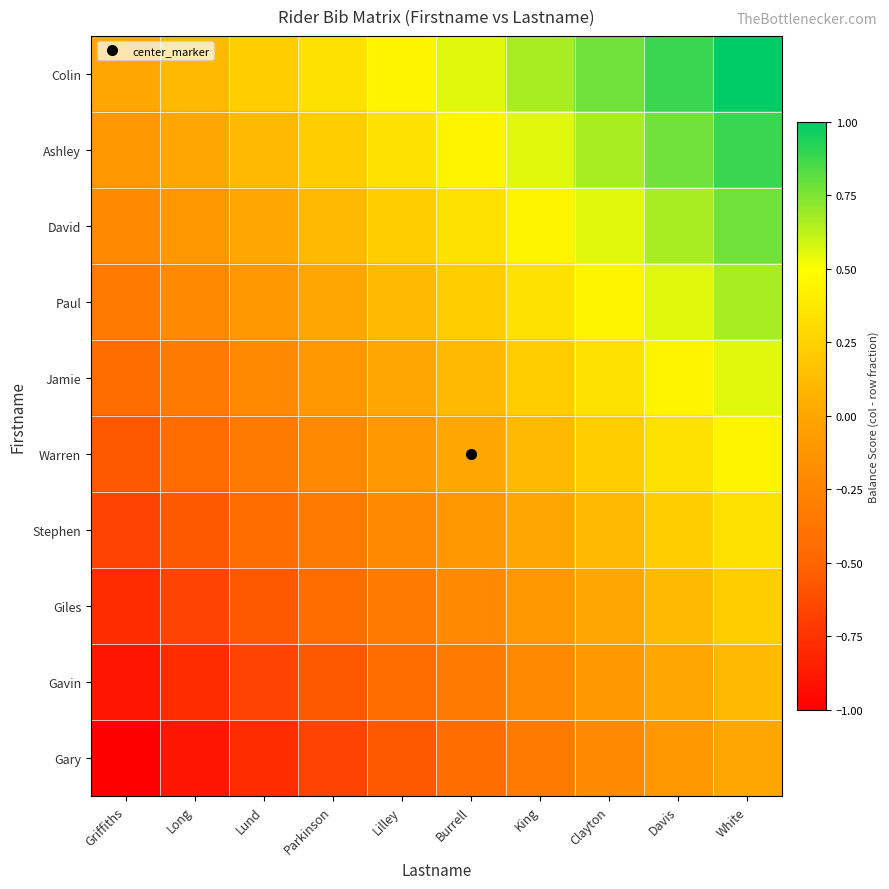

Reading left to right, list all the values displayed in this chart.

Colin: Griffiths=0.0	Long=0.1	Lund=0.2	Parkinson=0.3	Lilley=0.4	Burrell=0.6	King=0.7	Clayton=0.8	Davis=0.9	White=1.0
Ashley: Griffiths=-0.1	Long=0.0	Lund=0.1	Parkinson=0.2	Lilley=0.3	Burrell=0.4	King=0.6	Clayton=0.7	Davis=0.8	White=0.9
David: Griffiths=-0.2	Long=-0.1	Lund=0.0	Parkinson=0.1	Lilley=0.2	Burrell=0.3	King=0.4	Clayton=0.6	Davis=0.7	White=0.8
Paul: Griffiths=-0.3	Long=-0.2	Lund=-0.1	Parkinson=0.0	Lilley=0.1	Burrell=0.2	King=0.3	Clayton=0.4	Davis=0.6	White=0.7
Jamie: Griffiths=-0.4	Long=-0.3	Lund=-0.2	Parkinson=-0.1	Lilley=0.0	Burrell=0.1	King=0.2	Clayton=0.3	Davis=0.4	White=0.6
Warren: Griffiths=-0.6	Long=-0.4	Lund=-0.3	Parkinson=-0.2	Lilley=-0.1	Burrell=0.0	King=0.1	Clayton=0.2	Davis=0.3	White=0.4
Stephen: Griffiths=-0.7	Long=-0.6	Lund=-0.4	Parkinson=-0.3	Lilley=-0.2	Burrell=-0.1	King=0.0	Clayton=0.1	Davis=0.2	White=0.3
Giles: Griffiths=-0.8	Long=-0.7	Lund=-0.6	Parkinson=-0.4	Lilley=-0.3	Burrell=-0.2	King=-0.1	Clayton=0.0	Davis=0.1	White=0.2
Gavin: Griffiths=-0.9	Long=-0.8	Lund=-0.7	Parkinson=-0.6	Lilley=-0.4	Burrell=-0.3	King=-0.2	Clayton=-0.1	Davis=0.0	White=0.1
Gary: Griffiths=-1.0	Long=-0.9	Lund=-0.8	Parkinson=-0.7	Lilley=-0.6	Burrell=-0.4	King=-0.3	Clayton=-0.2	Davis=-0.1	White=0.0